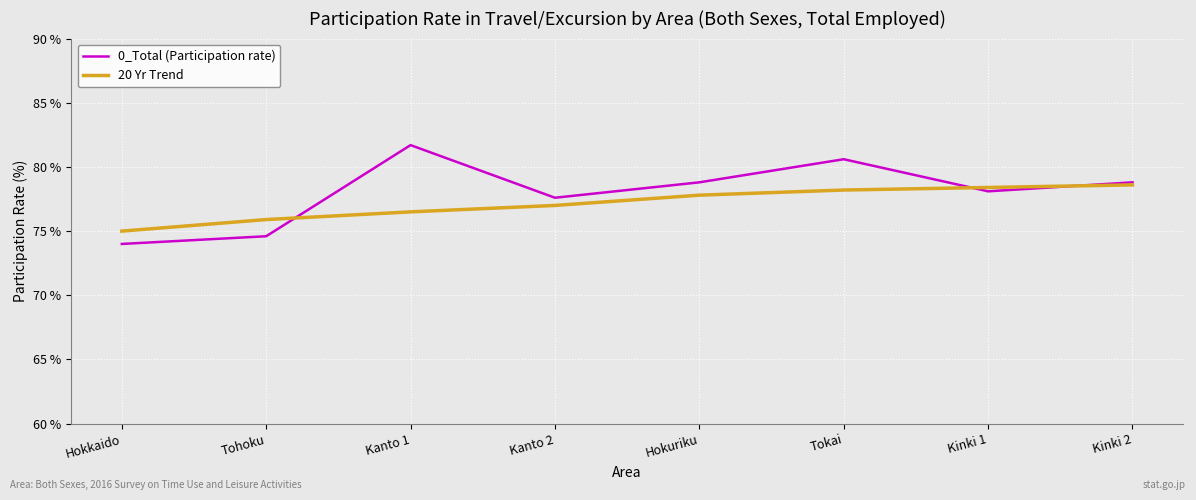

True or false: 20 Yr Trend and 0_Total (Participation rate) intersect in this chart.

True